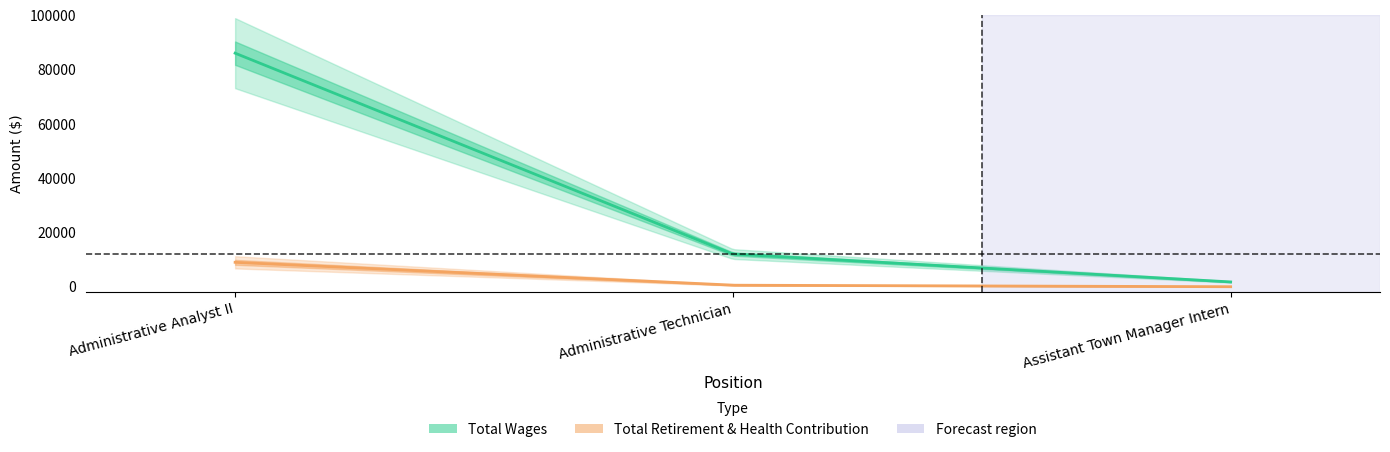

What is the approximate value of Total Wages at Administrative Technician?

12043